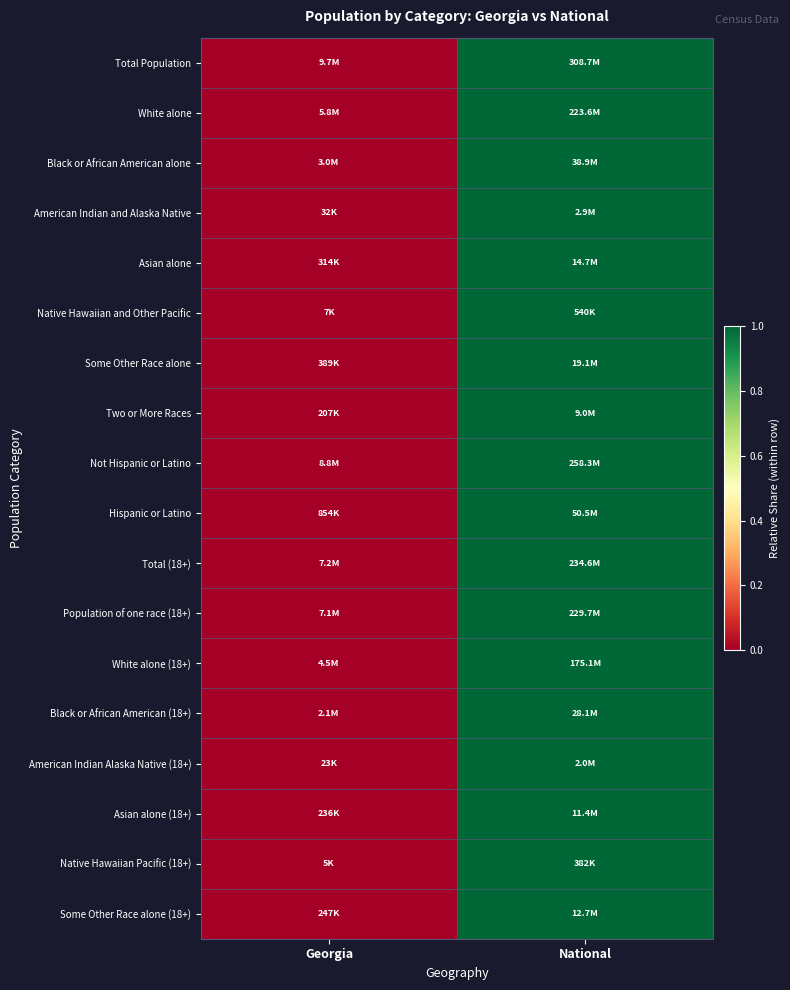

Between Georgia and National, which is larger?

National